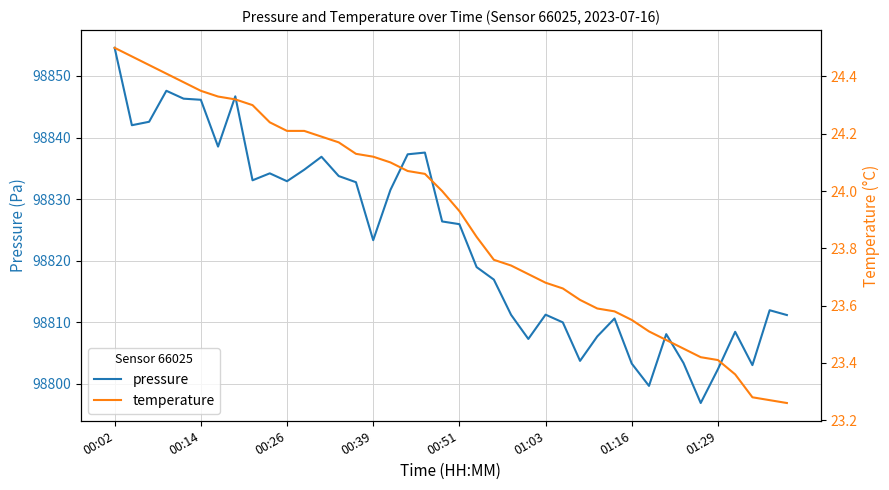

Rank the series by their maximum value, from highest to lowest.

pressure, temperature